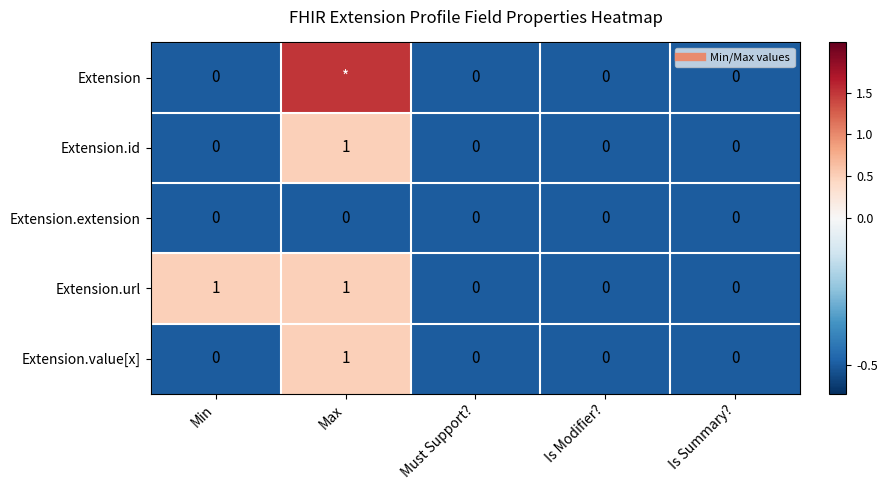

Between Max and Is Modifier?, which series saw the biggest shift?

Extension